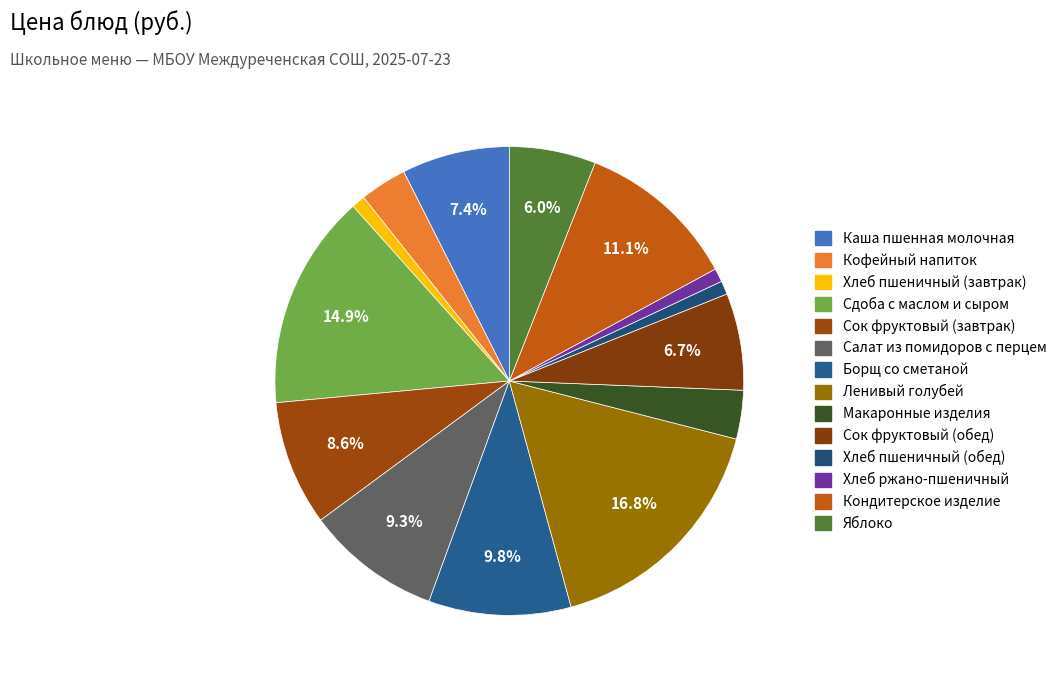

Is it true that Каша пшенная молочная is 7% of the pie?

True